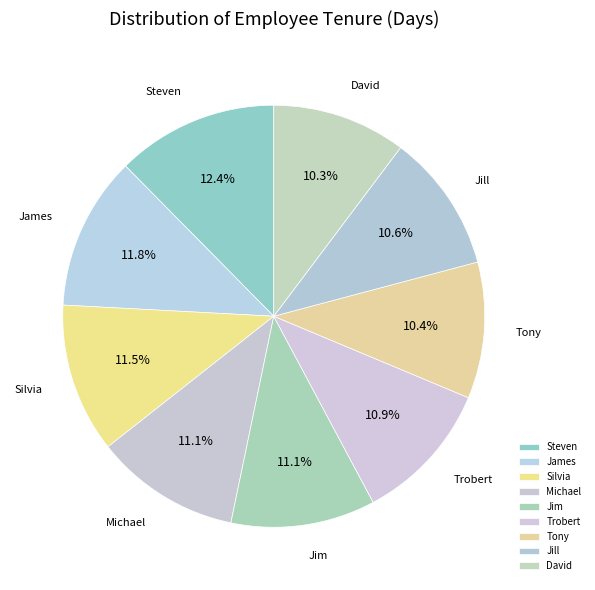

Approximately how many times larger is the value at Silvia compared to Steven?

0.9